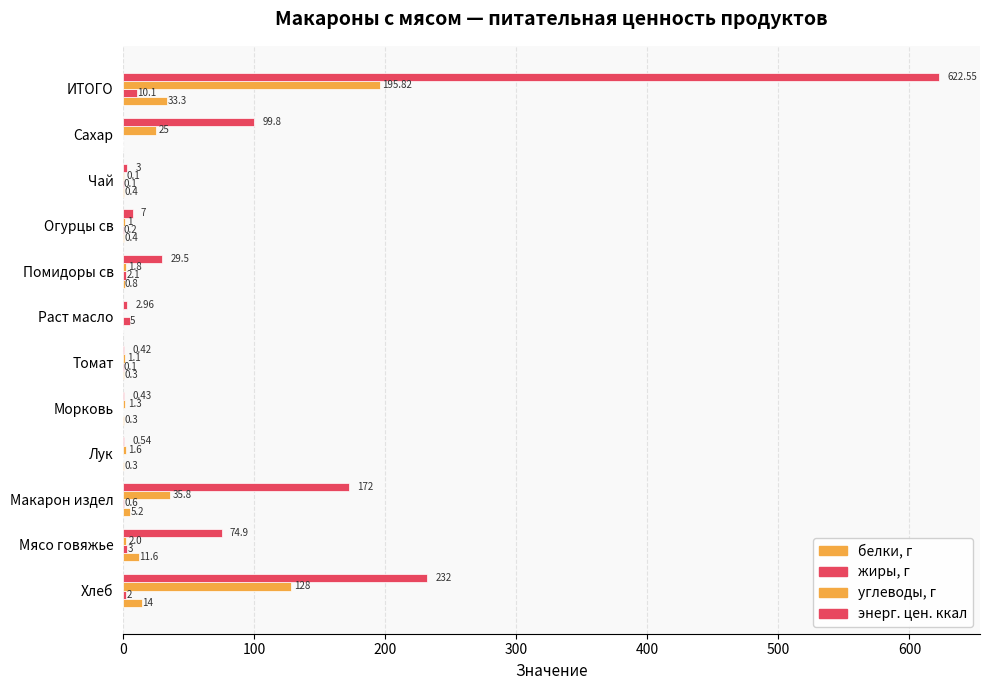

How many values in the энерг. цен. ккал series exceed 29?

6